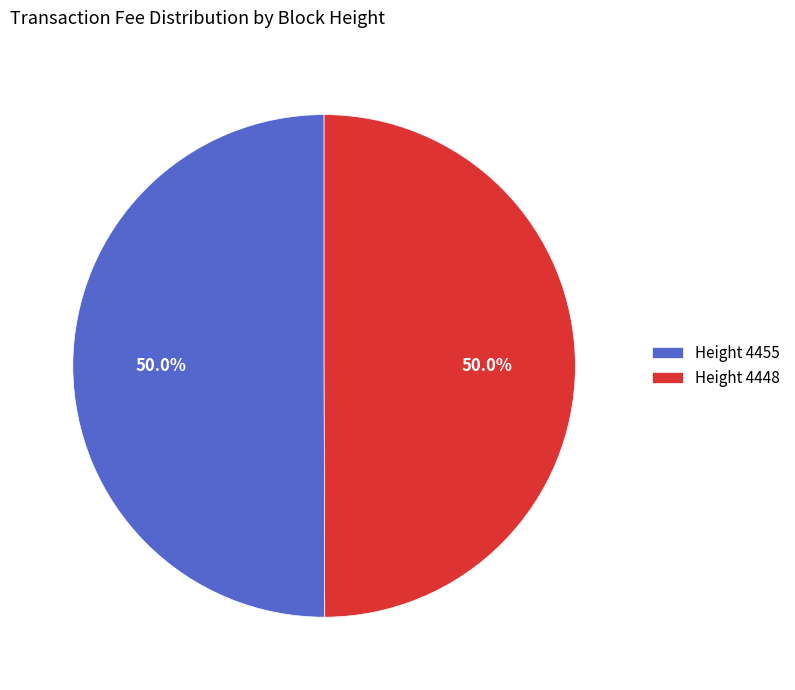

What is the ratio of the value at Height 4448 to the value at Height 4455?

1.0